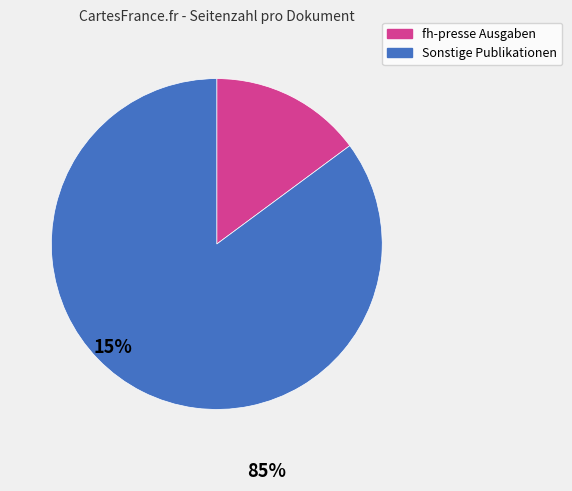

Is there a majority slice in this chart?

Yes